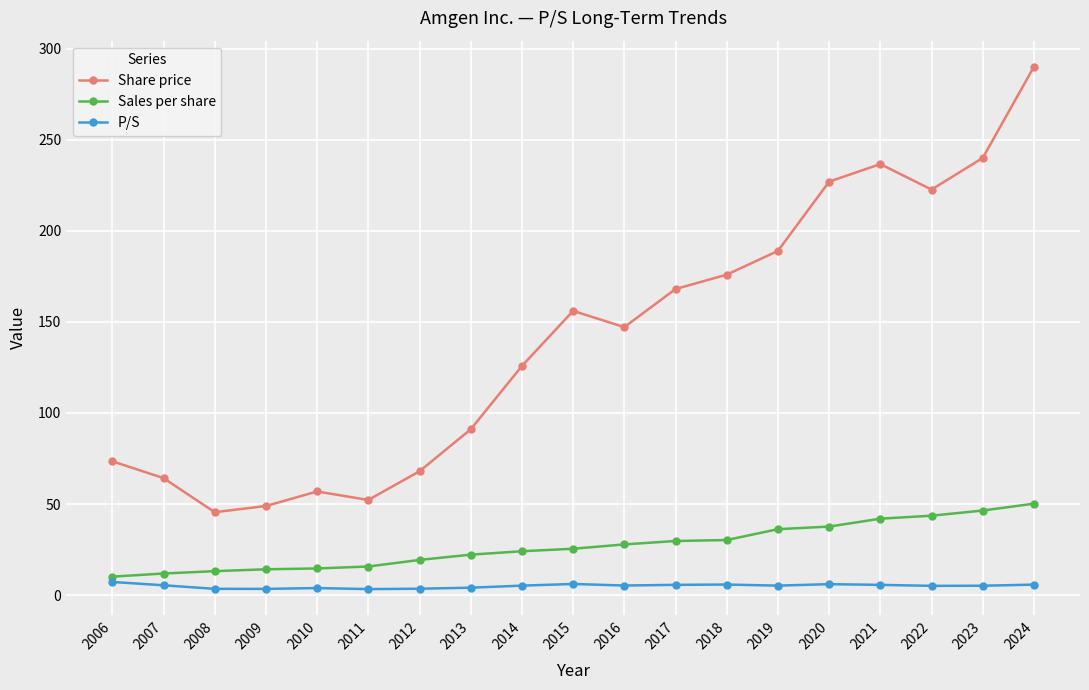

Which label corresponds to the largest value in the chart?

2024